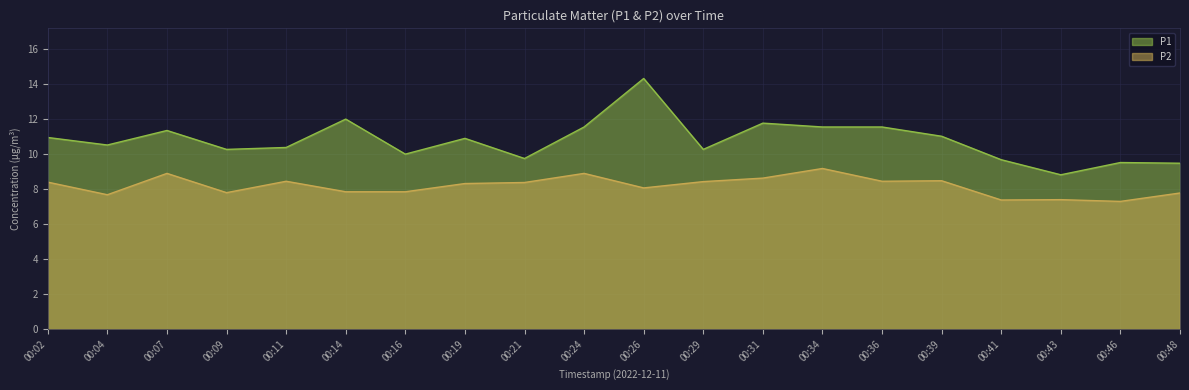

True or false: P1 and P2 intersect in this chart.

False